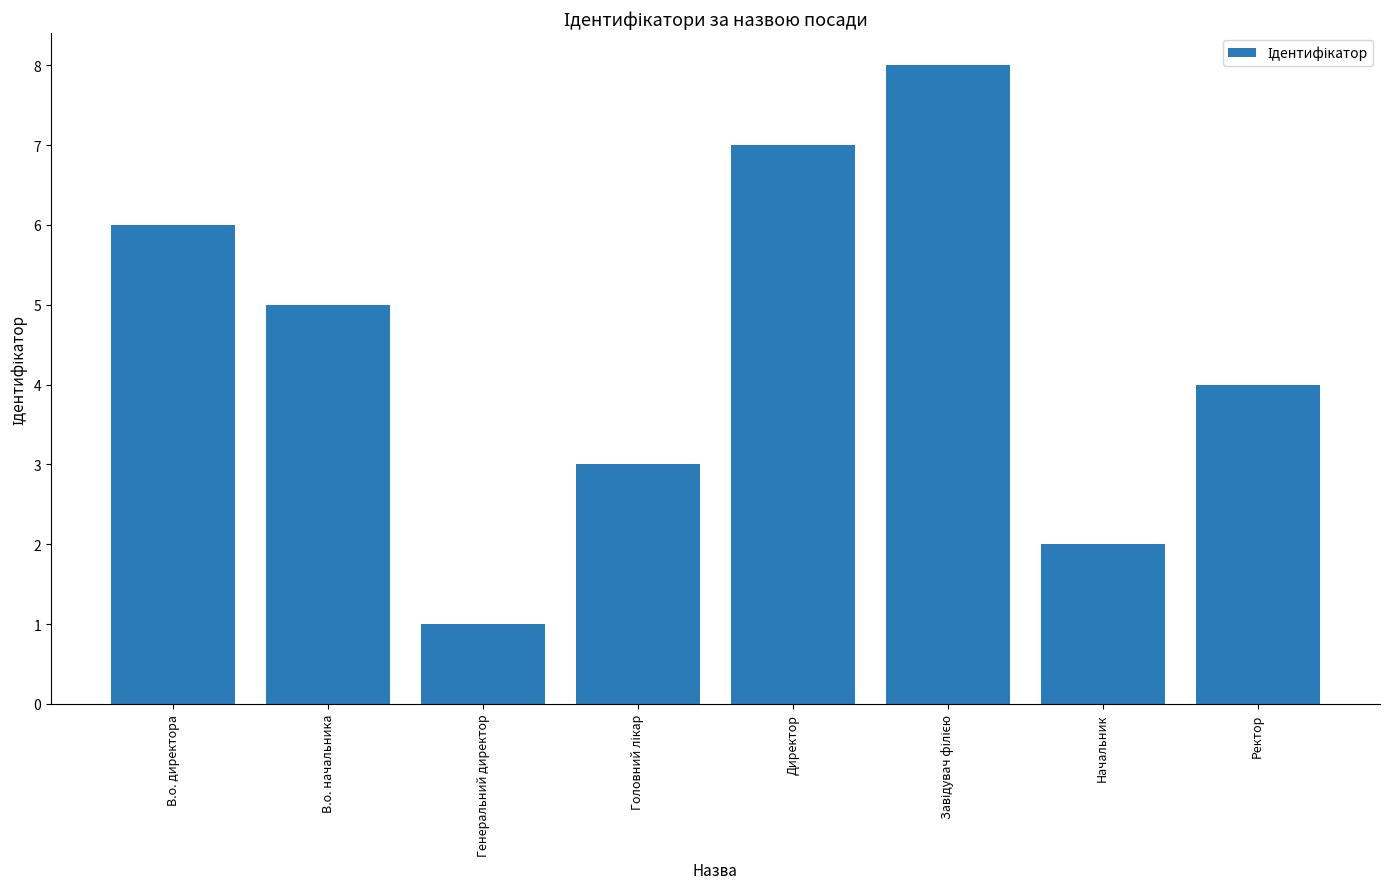

How many bars are there in total?

8